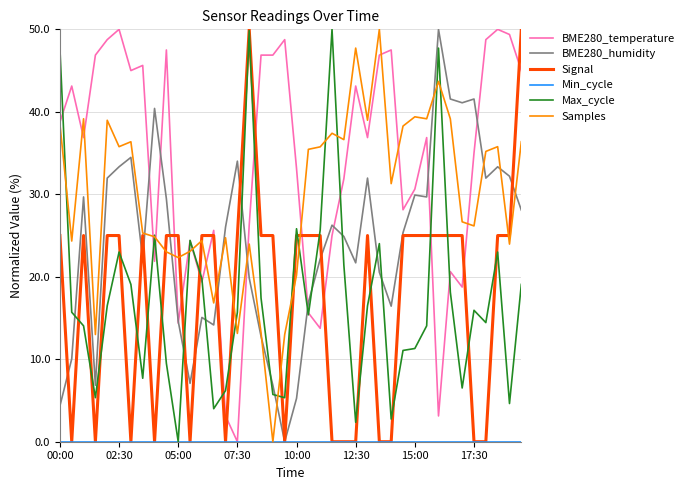

What is the maximum value for BME280_humidity?

50.0